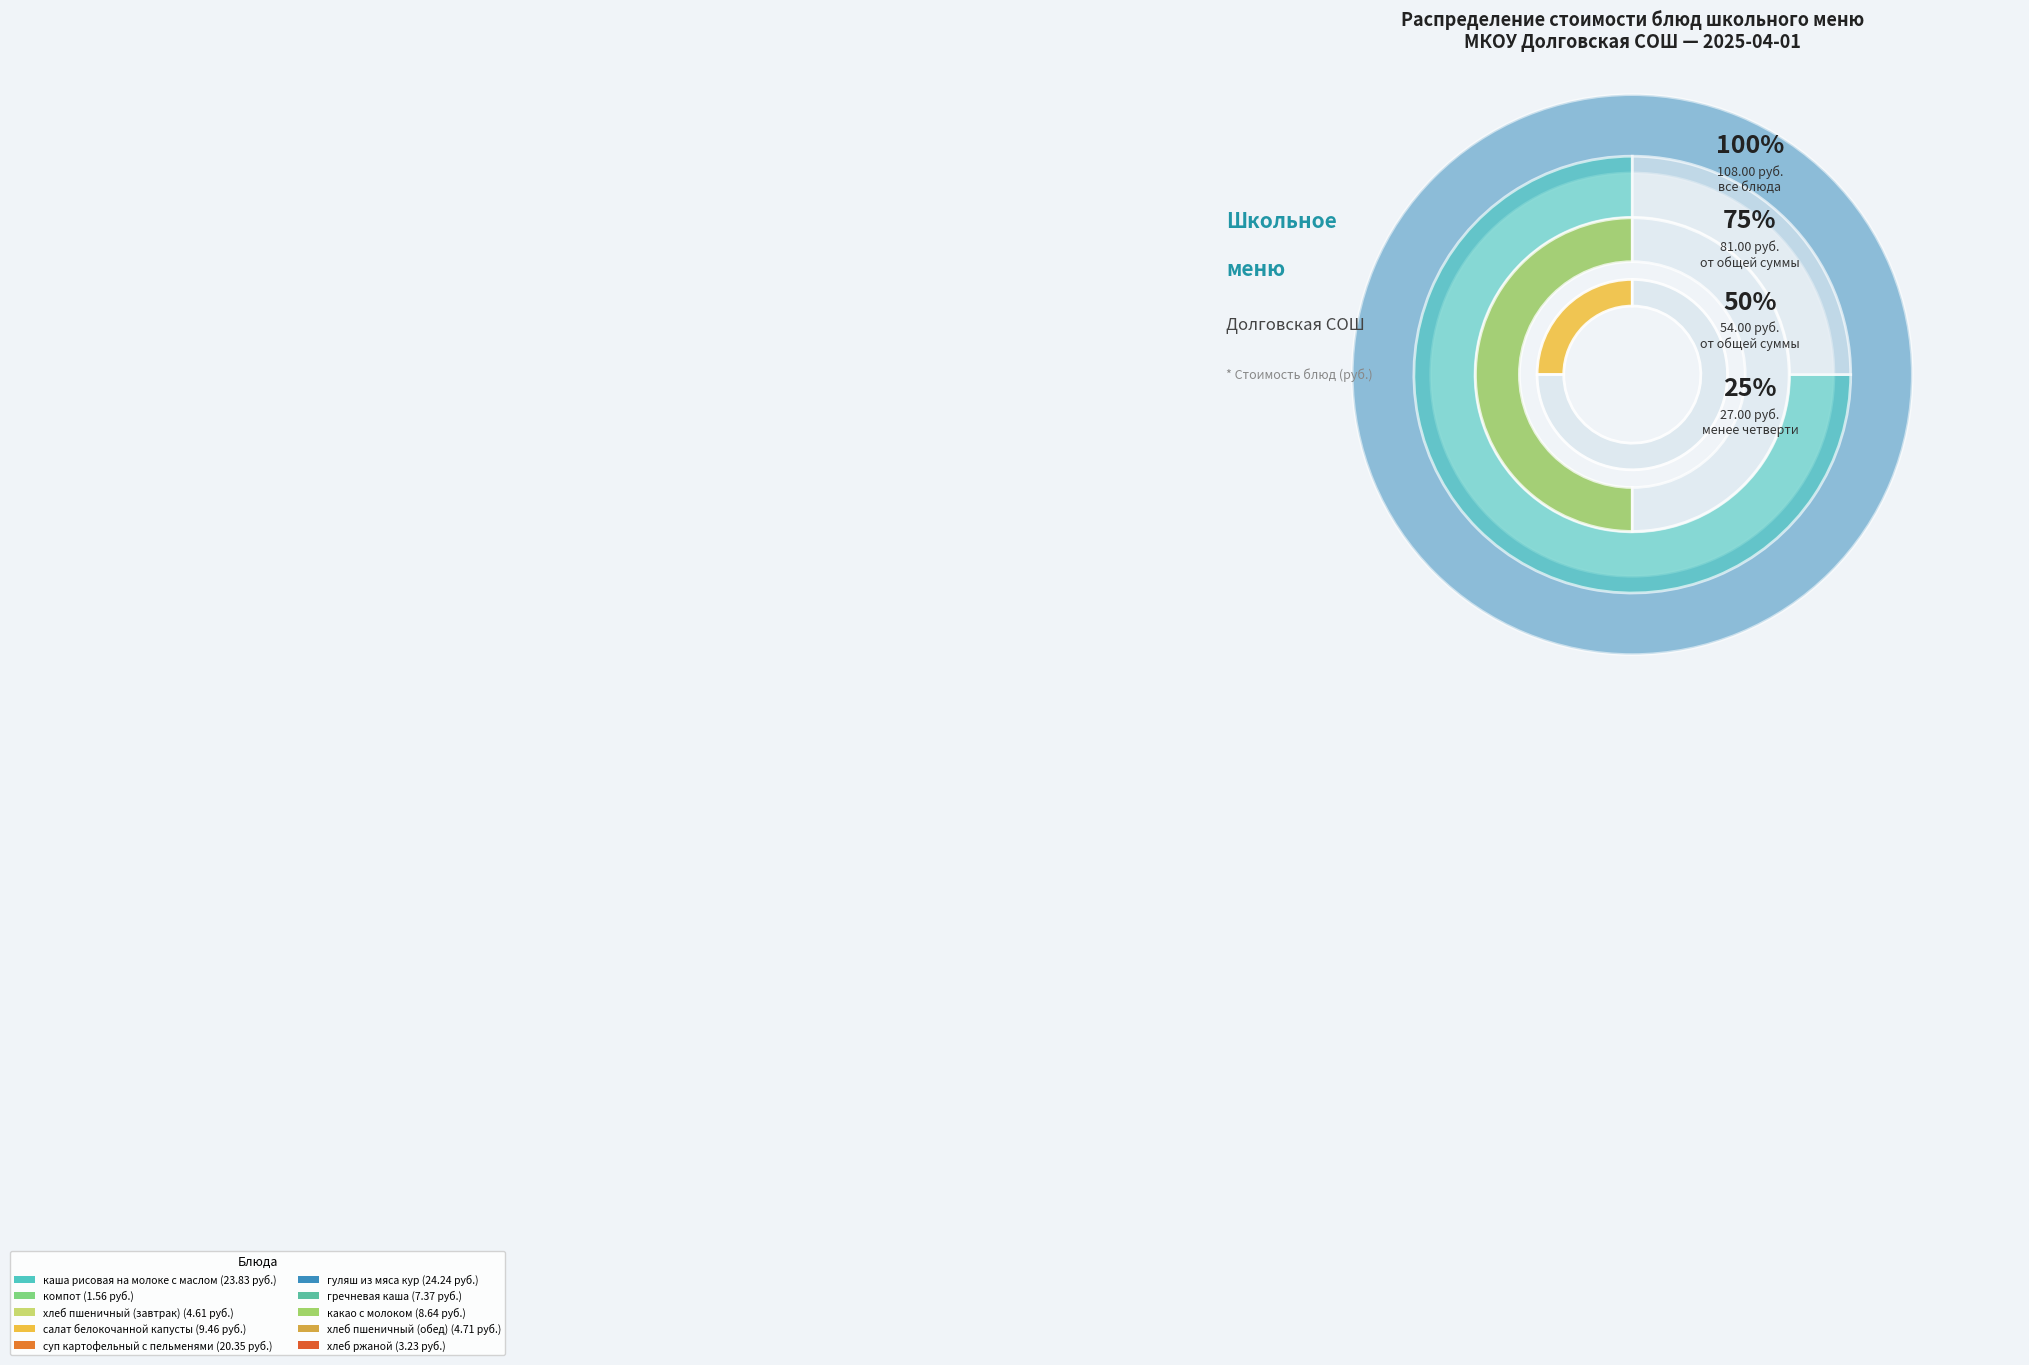

To the nearest percent, what is the difference between the суп картофельный с пельменями and гречневая каша slice percentages?

12%